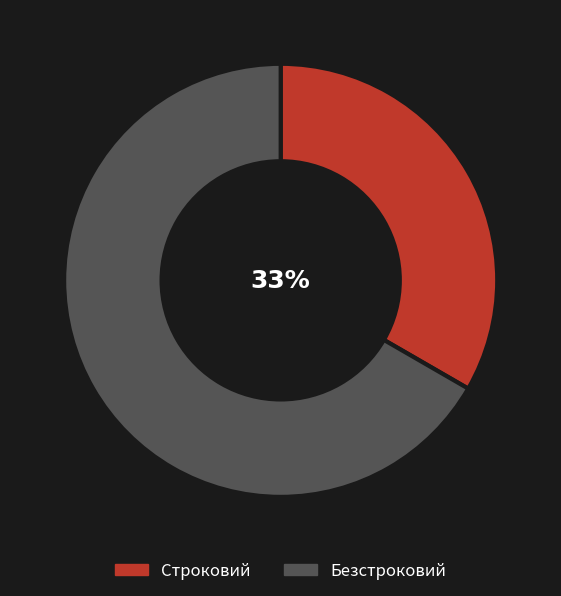

Combined, do Безстроковий and Строковий account for over 50%?

Yes